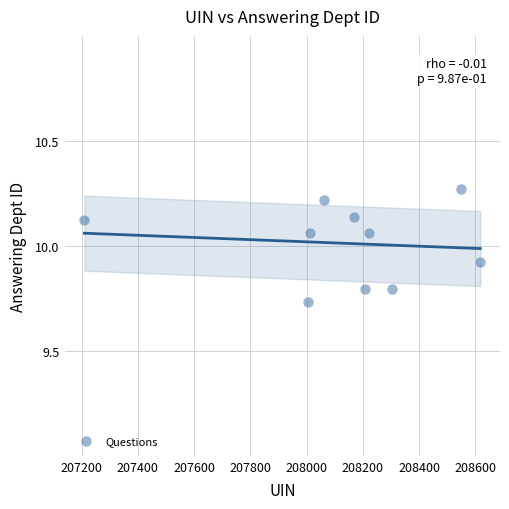

What is the range of Y values (max minus min)?

0.5